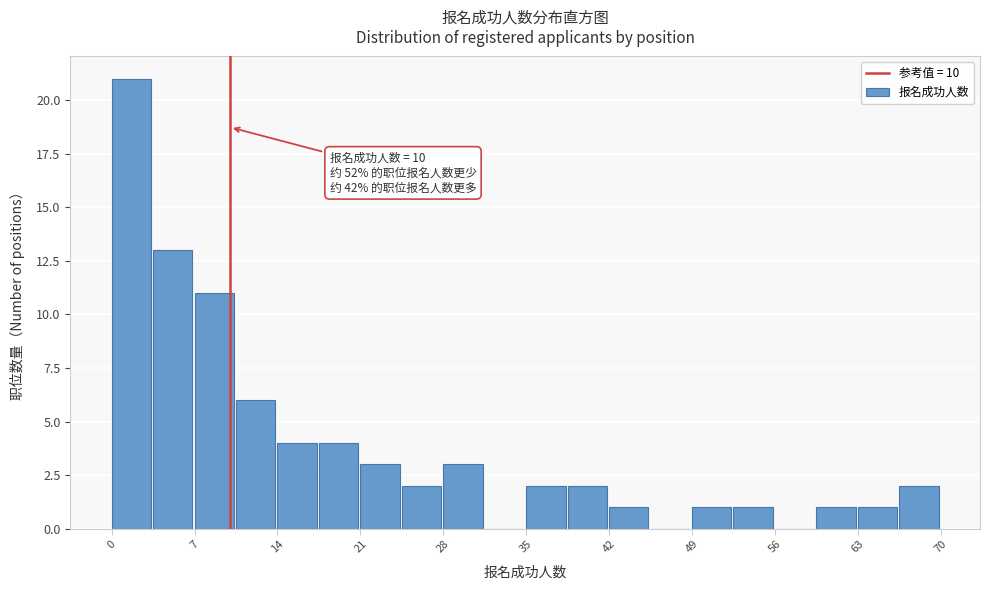

Around what value on the x-axis is the tallest bar? Give the approximate position of its centre, as read against the axis.

2